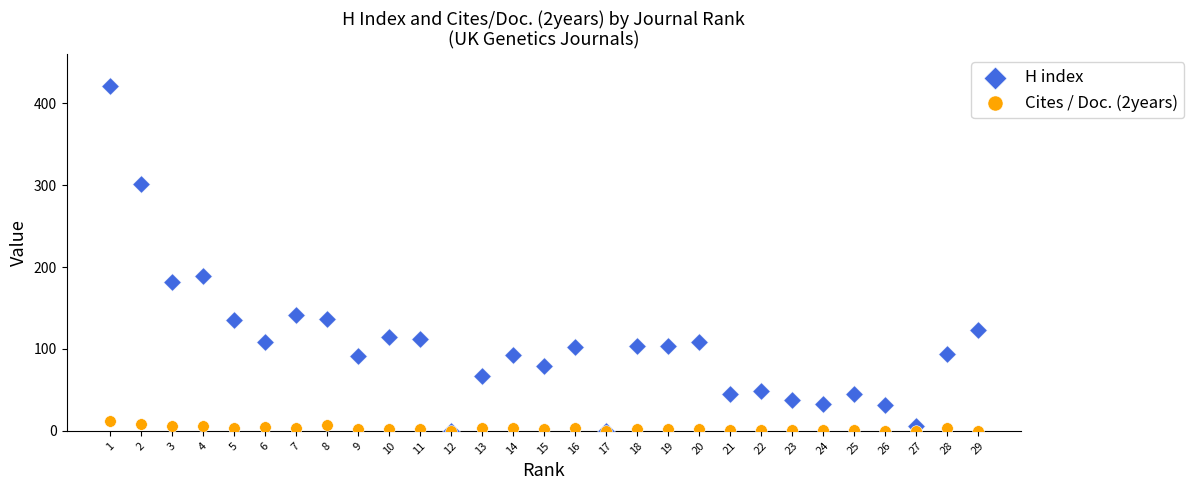

Across all series, what Y value is closest to 210?

189.0